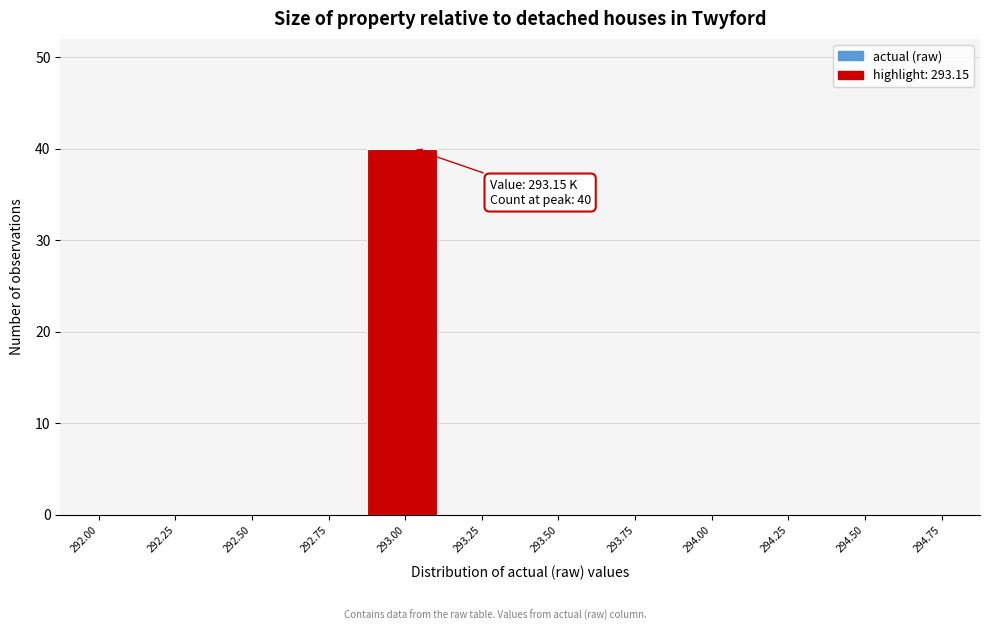

Reading left to right, extract all data points from this chart.

292.00=0	292.25=0	292.50=0	292.75=0	293.00=40	293.25=0	293.50=0	293.75=0	294.00=0	294.25=0	294.50=0	294.75=0